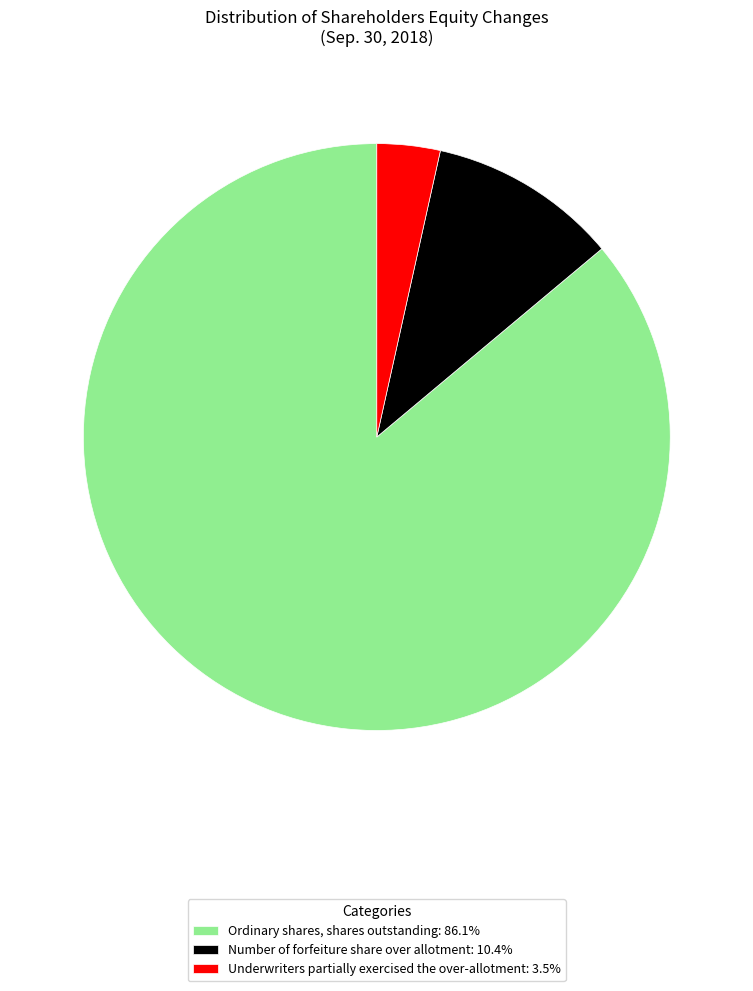

Combined, do Ordinary shares, shares outstanding: 86.1% and Underwriters partially exercised the over-allotment: 3.5% account for over 50%?

Yes